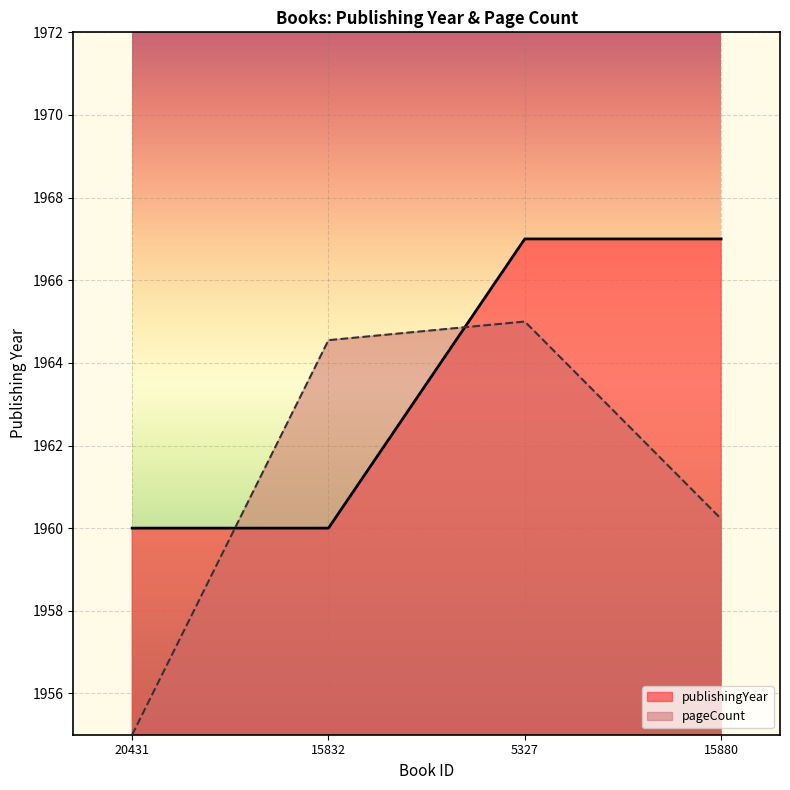

What position from the right is 20431?

4